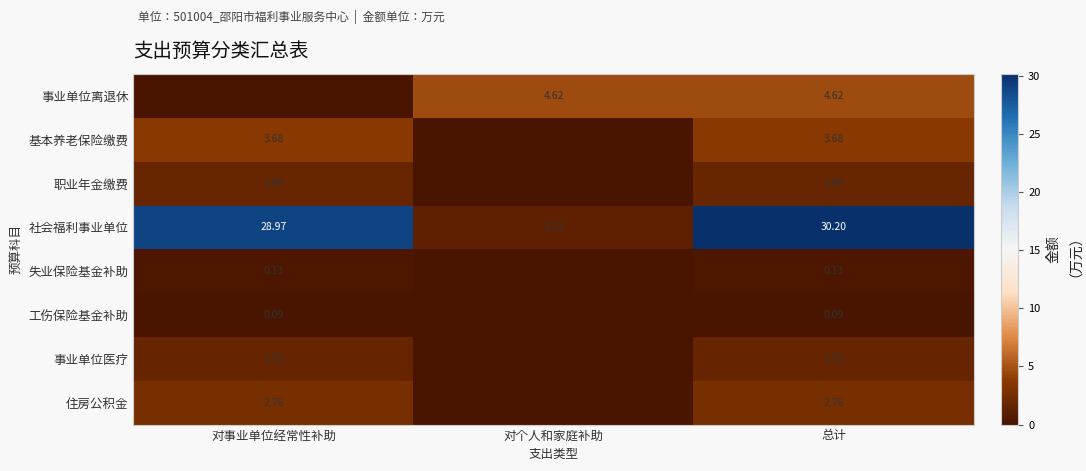

List the series in order of their peak value, lowest first.

工伤保险基金补助, 失业保险基金补助, 事业单位医疗, 职业年金缴费, 住房公积金, 基本养老保险缴费, 事业单位离退休, 社会福利事业单位